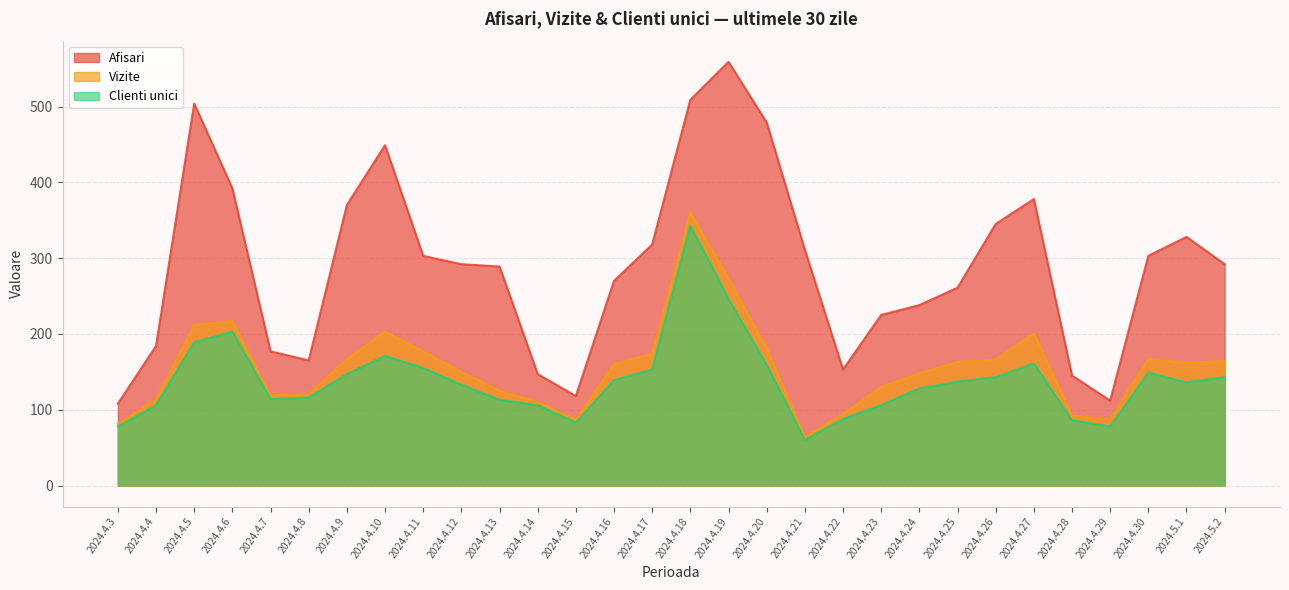

What is the label of the 21st point from the right?

2024.4.12